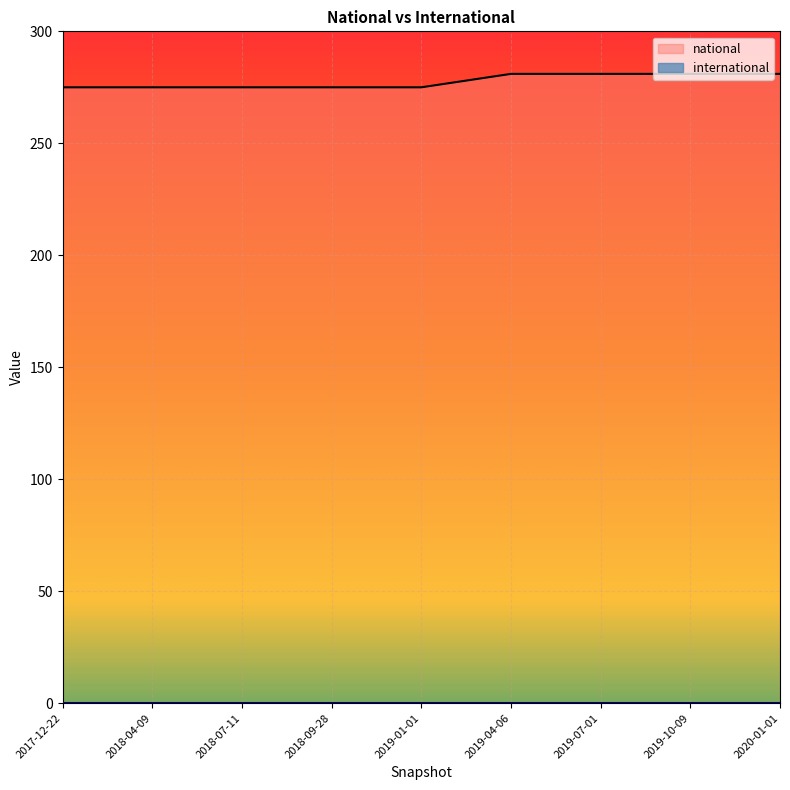

Which series has the largest total across all categories?

national